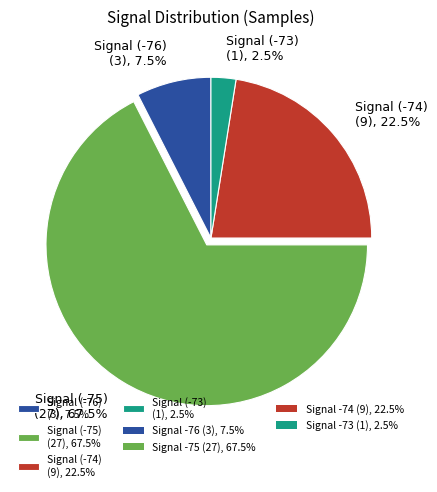

Rank the categories by value from lowest to highest.

Signal (-73) (1), 2.5%, Signal (-76) (3), 7.5%, Signal (-74) (9), 22.5%, Signal (-75) (27), 67.5%